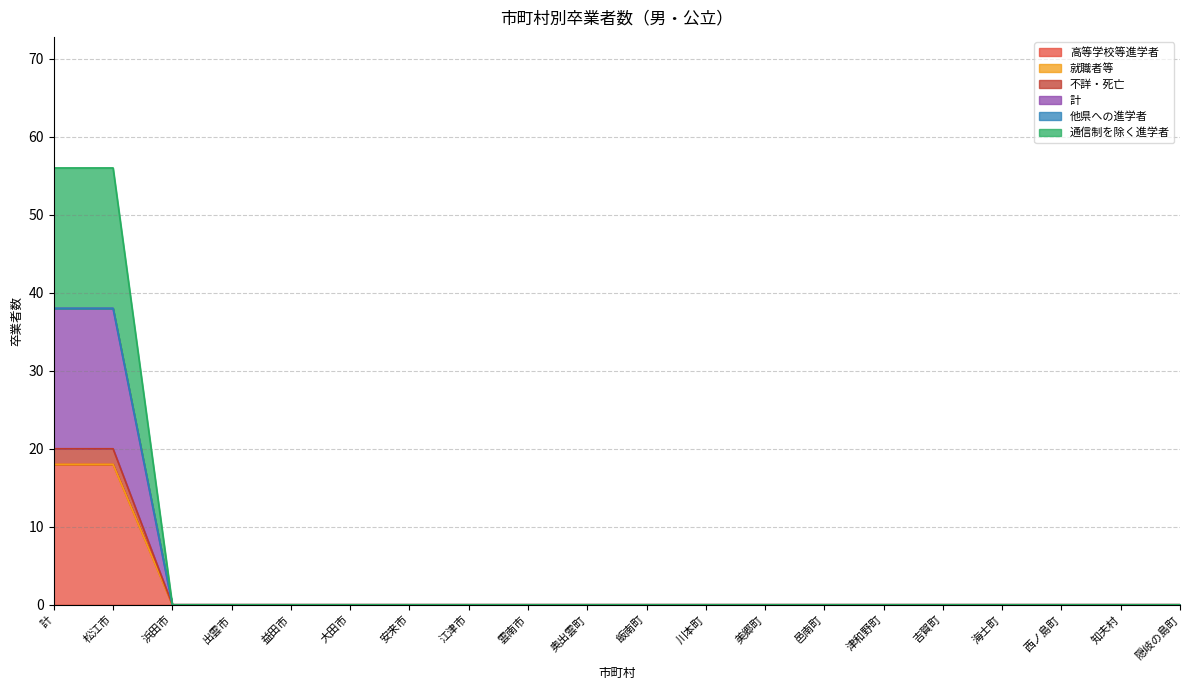

True or false: 計 and 不詳・死亡 cross at least once.

False